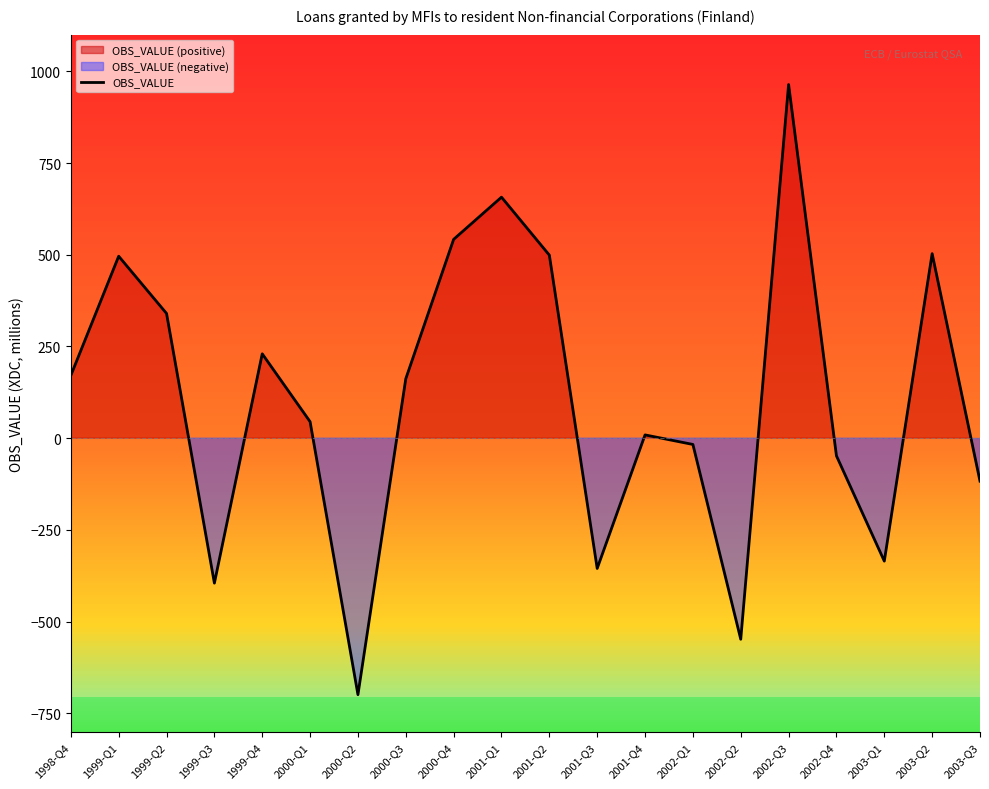

Rank the categories by value from highest to lowest.

2002-Q3, 2001-Q1, 2000-Q4, 2003-Q2, 2001-Q2, 1999-Q1, 1999-Q2, 1999-Q4, 1998-Q4, 2000-Q3, 2000-Q1, 2001-Q4, 2002-Q1, 2002-Q4, 2003-Q3, 2003-Q1, 2001-Q3, 1999-Q3, 2002-Q2, 2000-Q2